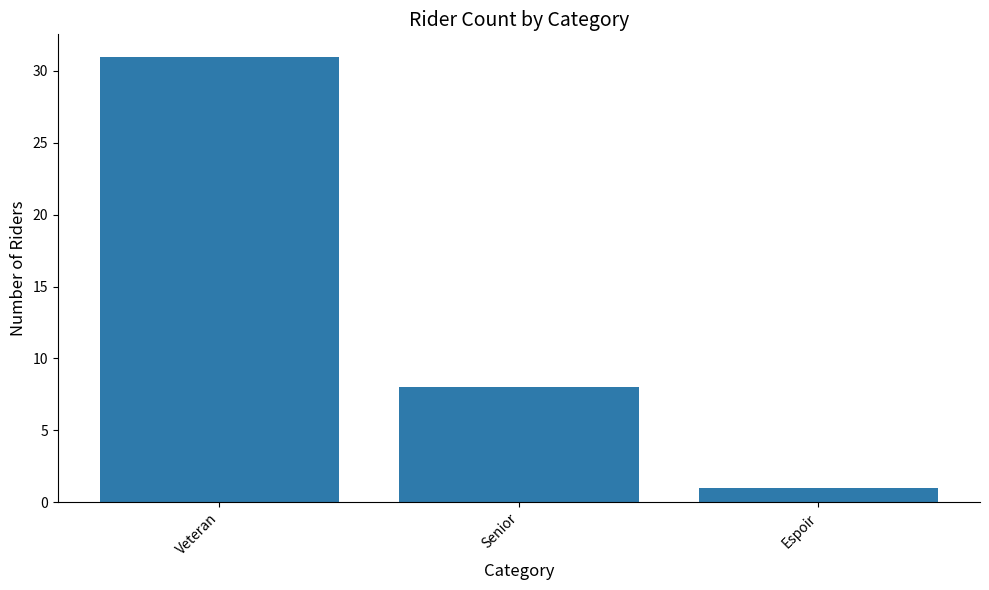

Rank the categories by value from lowest to highest.

Espoir, Senior, Veteran